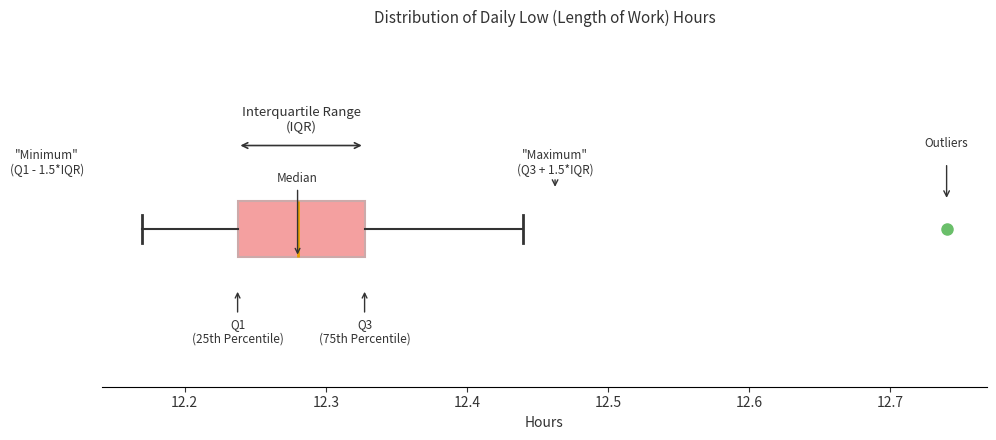

Read this box plot against the x-axis: the position of the median line, the range covered by the box, and the ends of both whiskers. The values are not printed on the chart, so give them approximately, as read against the axis.

median 12.28, box 12.24 to 12.33, whiskers 12.17 to 12.44